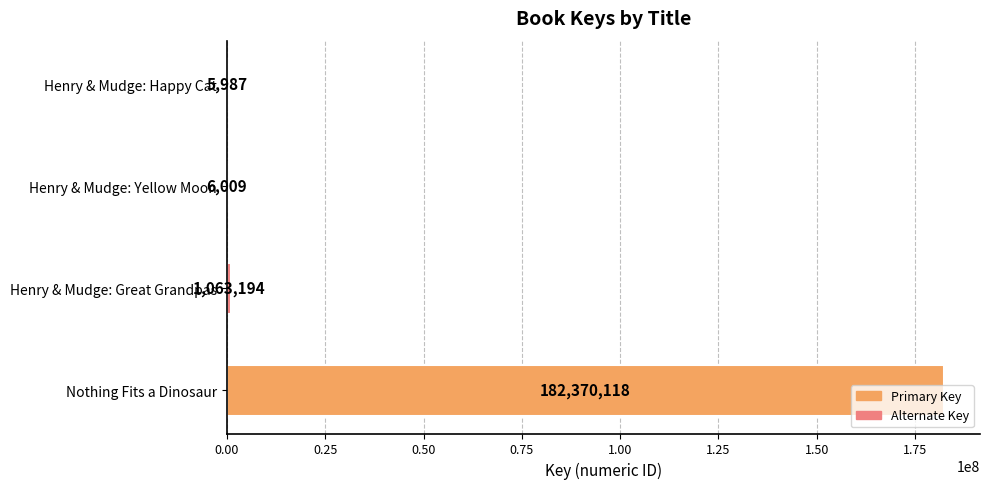

Where is the data nearest to the value 91188052?

Henry & Mudge: Great Grandpas